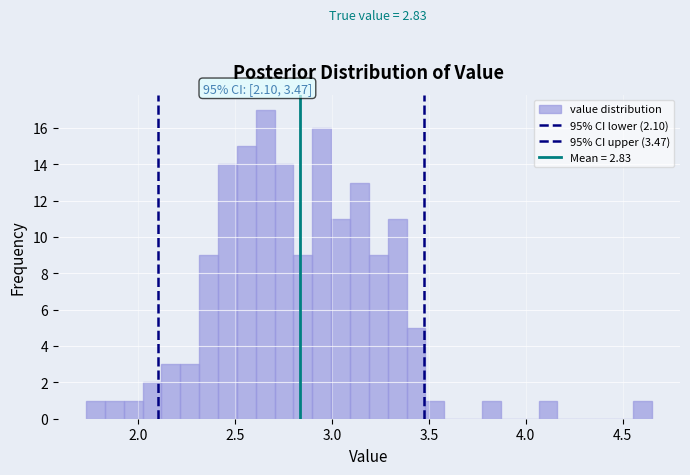

Around what value on the x-axis is the tallest bar? Give the approximate position of its centre, as read against the axis.

2.65